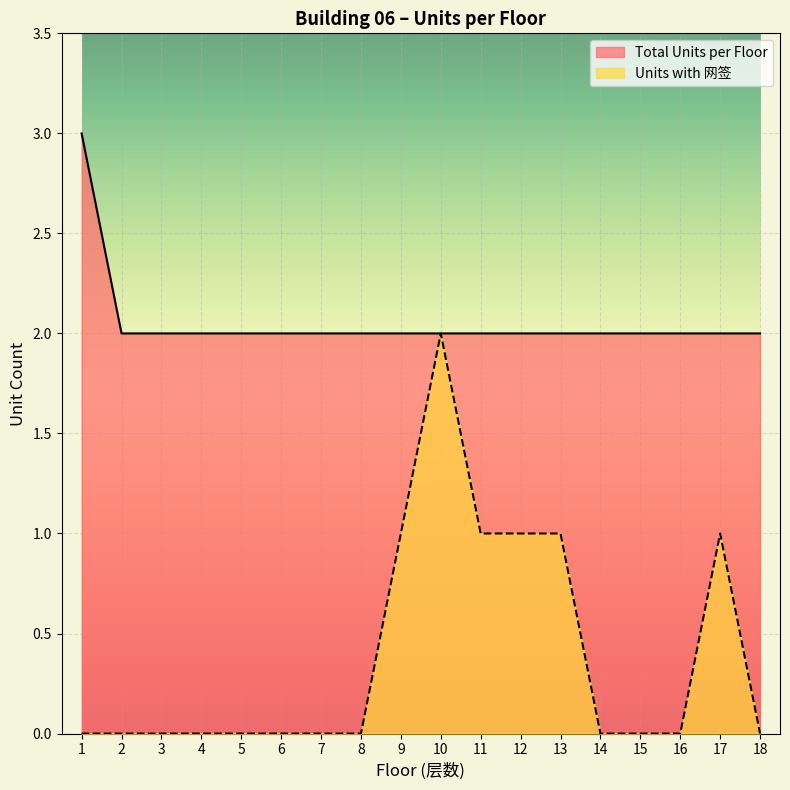

True or false: Total Units per Floor and Units with 网签 cross at least once.

False